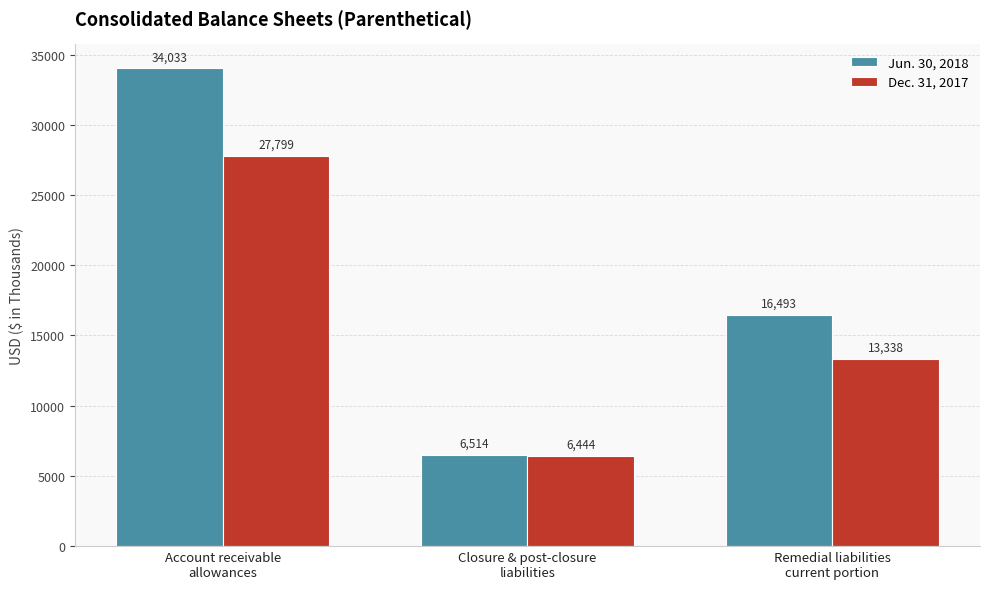

What is the difference between the highest and lowest values at Closure & post-closure
liabilities?

70